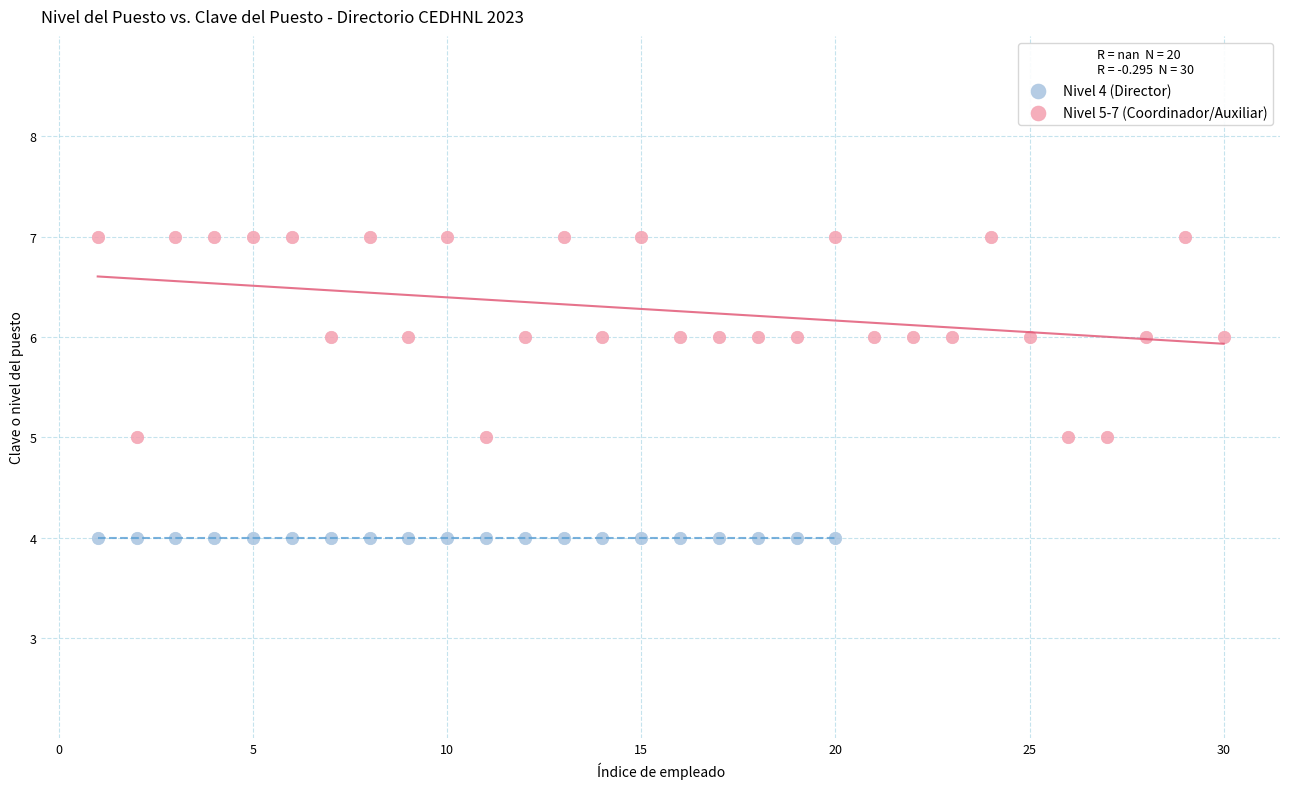

Which series contains the lowest Y value?

Nivel 4 (Director)